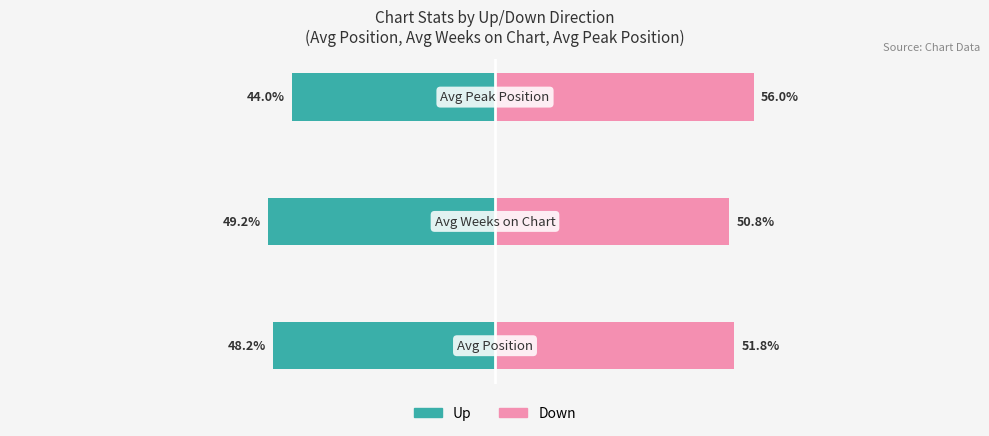

Which series has the largest total across all categories?

Down